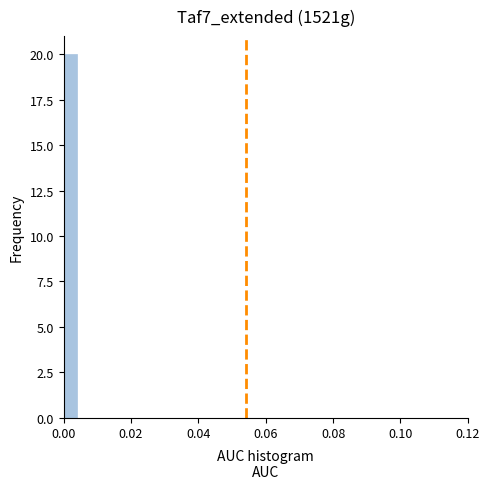

Read against the x-axis, roughly where is the centre of the tallest bar?

0.002